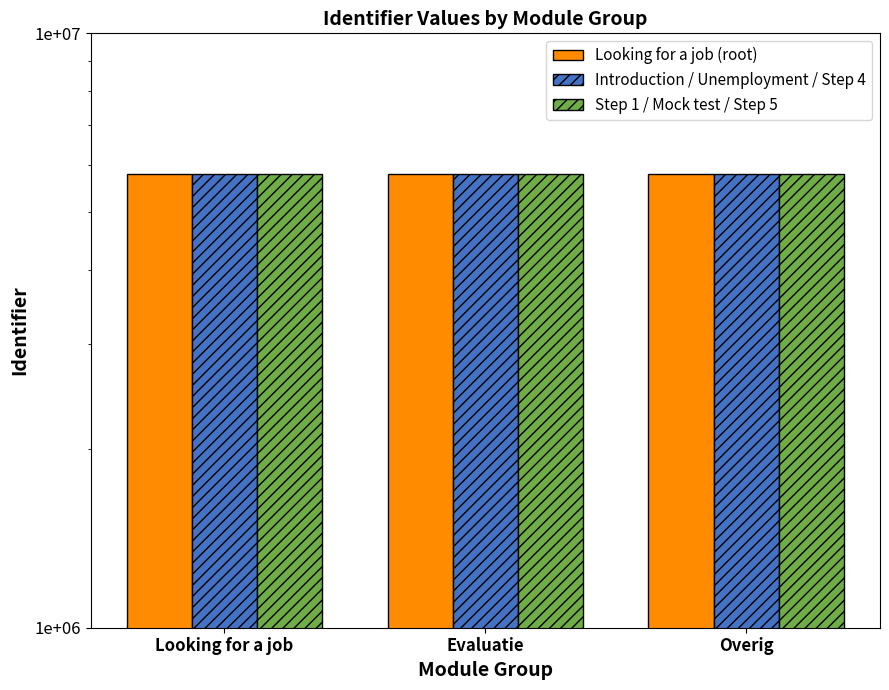

What position from the left is Looking for a job?

1